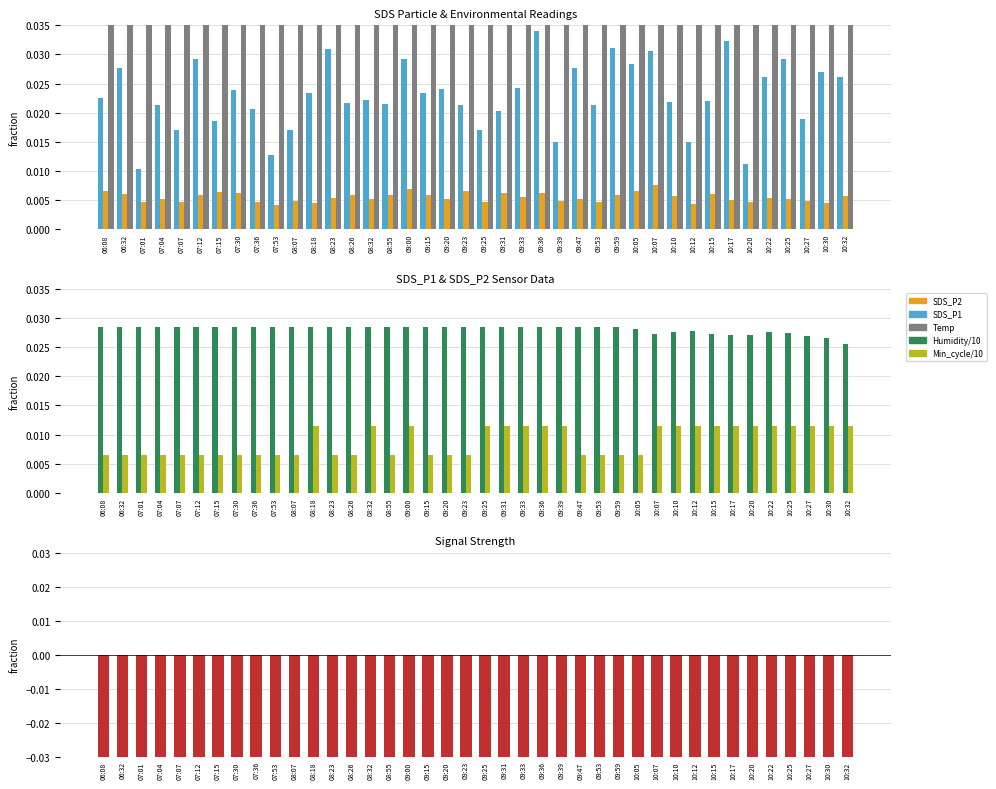

Which series has the widest spread of values?

Signal